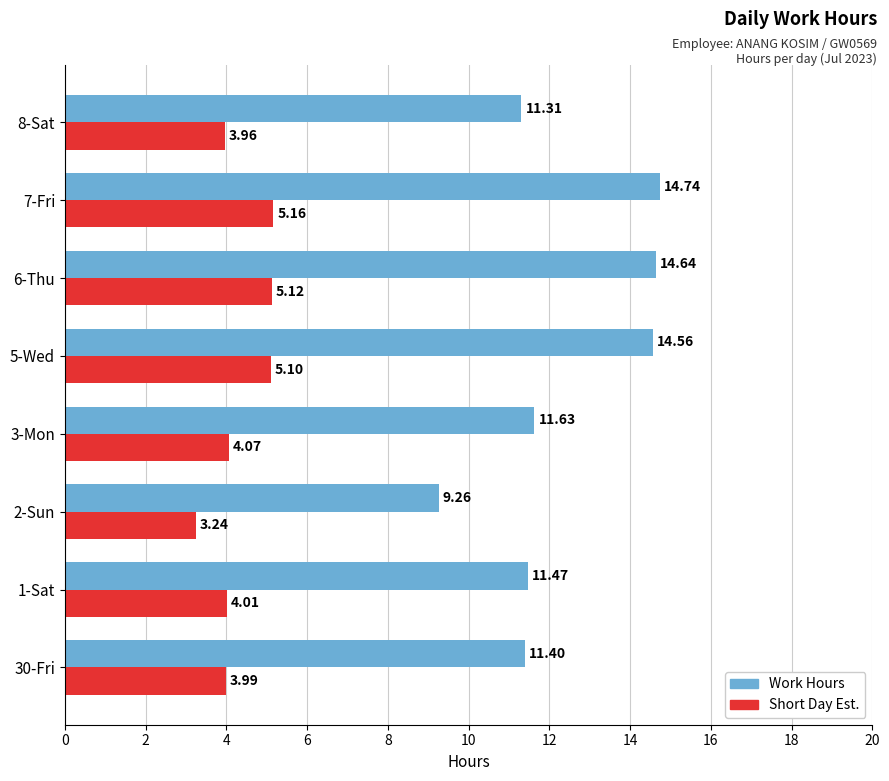

At which category is the sum across all series the highest?

7-Fri